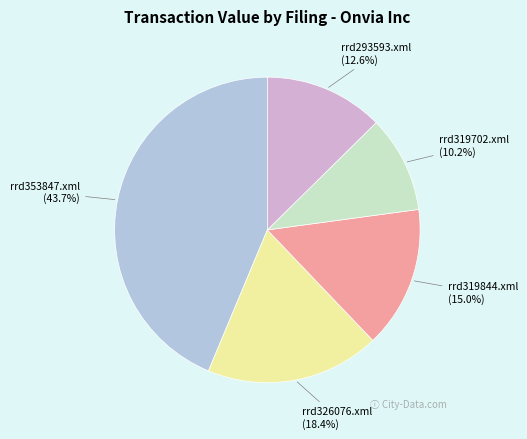

What percentage is NOT represented by rrd293593.xml (12.6%)?

87.4%